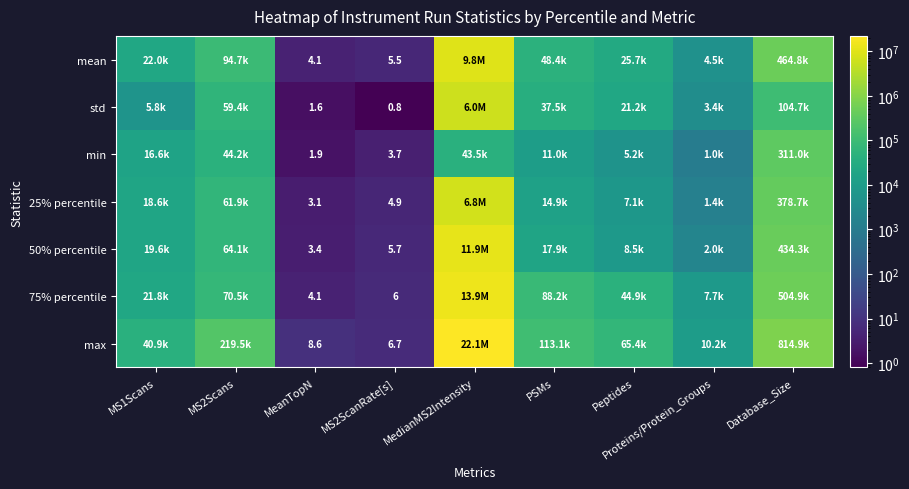

Rank the series at Proteins/Protein_Groups from highest to lowest value.

max, 75% percentile, mean, std, 50% percentile, 25% percentile, min